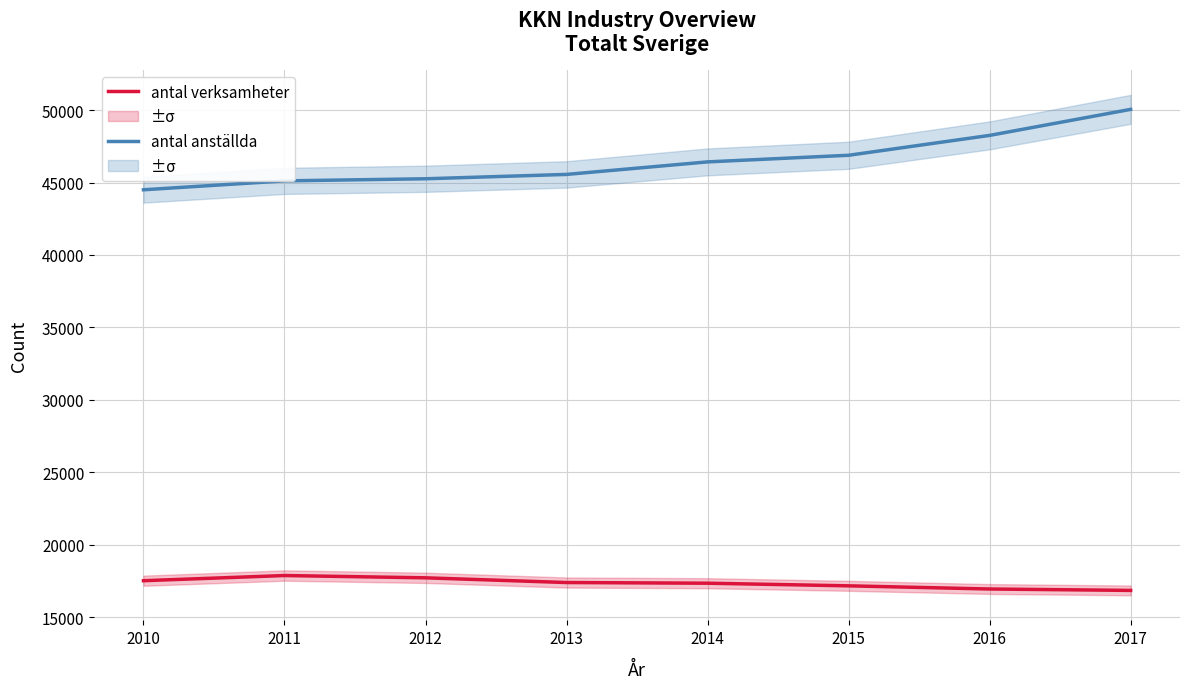

How many data points in antal anställda are less than 46427?

4